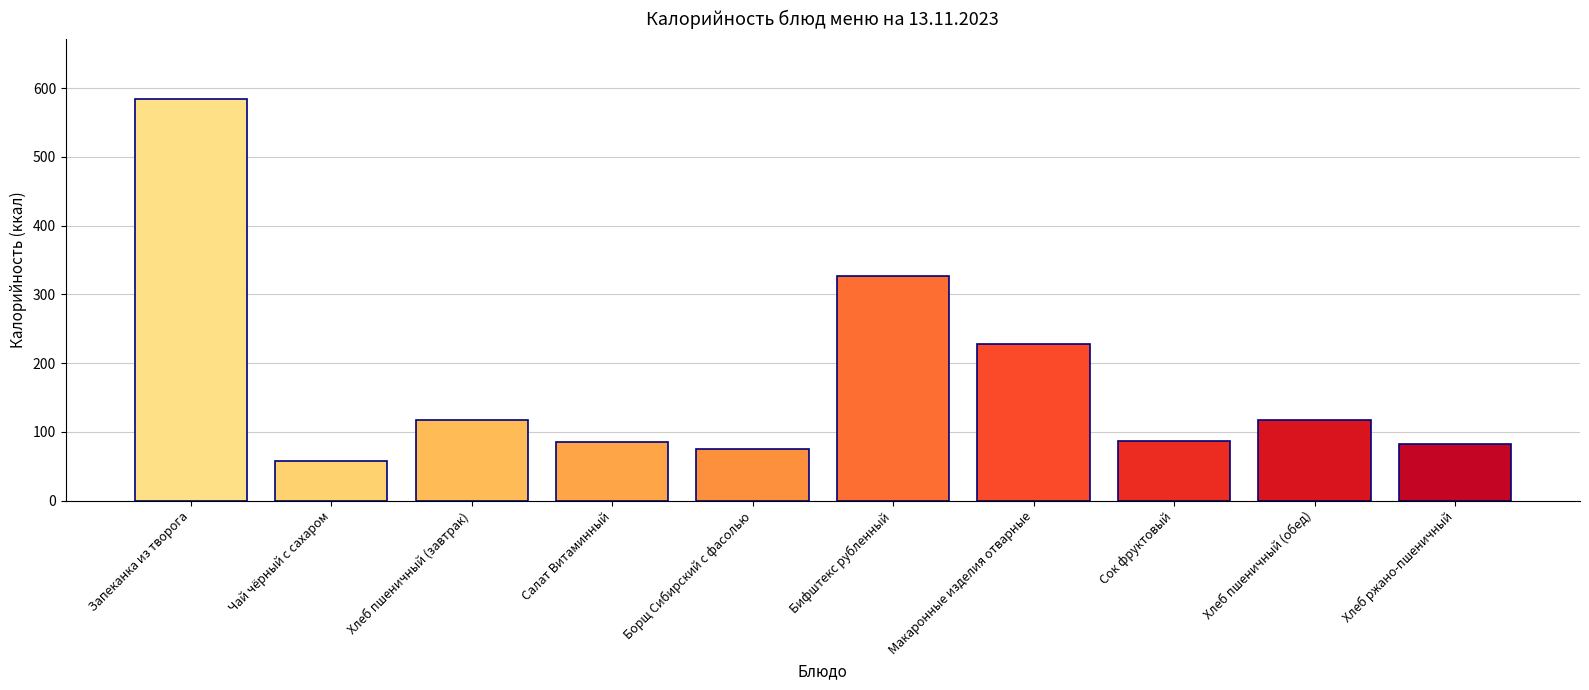

What is the ratio of the value at Бифштекс рубленный to the value at Борщ Сибирский с фасолью?

4.4